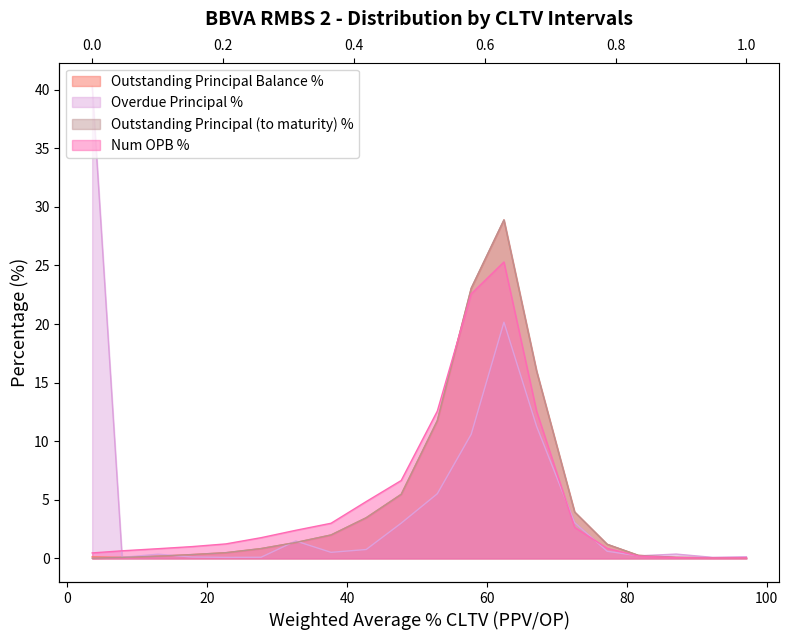

Reading left to right, extract all data points from this chart.

Outstanding Principal Balance %: 0.1	0.1	0.2	0.3	0.5	0.8	1.4	2.0	3.5	5.5	11.7	23.0	28.9	16.0	4.0	1.2	0.3	0.1	0.1	0.1
Overdue Principal %: 40.3	0.1	0.4	0.1	0.1	0.1	1.5	0.5	0.8	3.0	5.5	10.6	20.2	11.3	3.0	0.6	0.2	0.4	0.1	0.1
Outstanding Principal (to maturity) %: 0.0	0.1	0.2	0.3	0.5	0.8	1.4	2.0	3.5	5.5	11.8	23.1	28.9	16.0	4.0	1.2	0.3	0.1	0.1	0.1
Num OPB %: 0.5	0.7	0.8	1.0	1.2	1.8	2.4	3.0	4.8	6.7	12.6	22.6	25.3	12.6	2.6	0.9	0.2	0.1	0.0	0.1